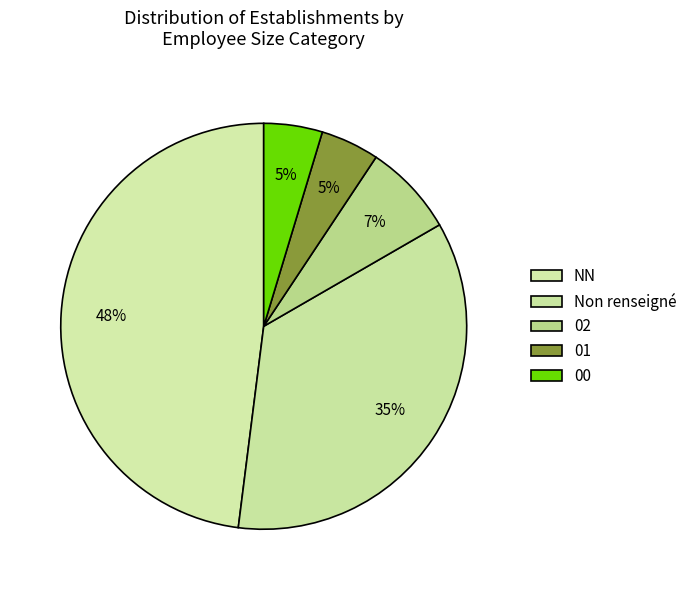

Count the number of slices in the pie.

5